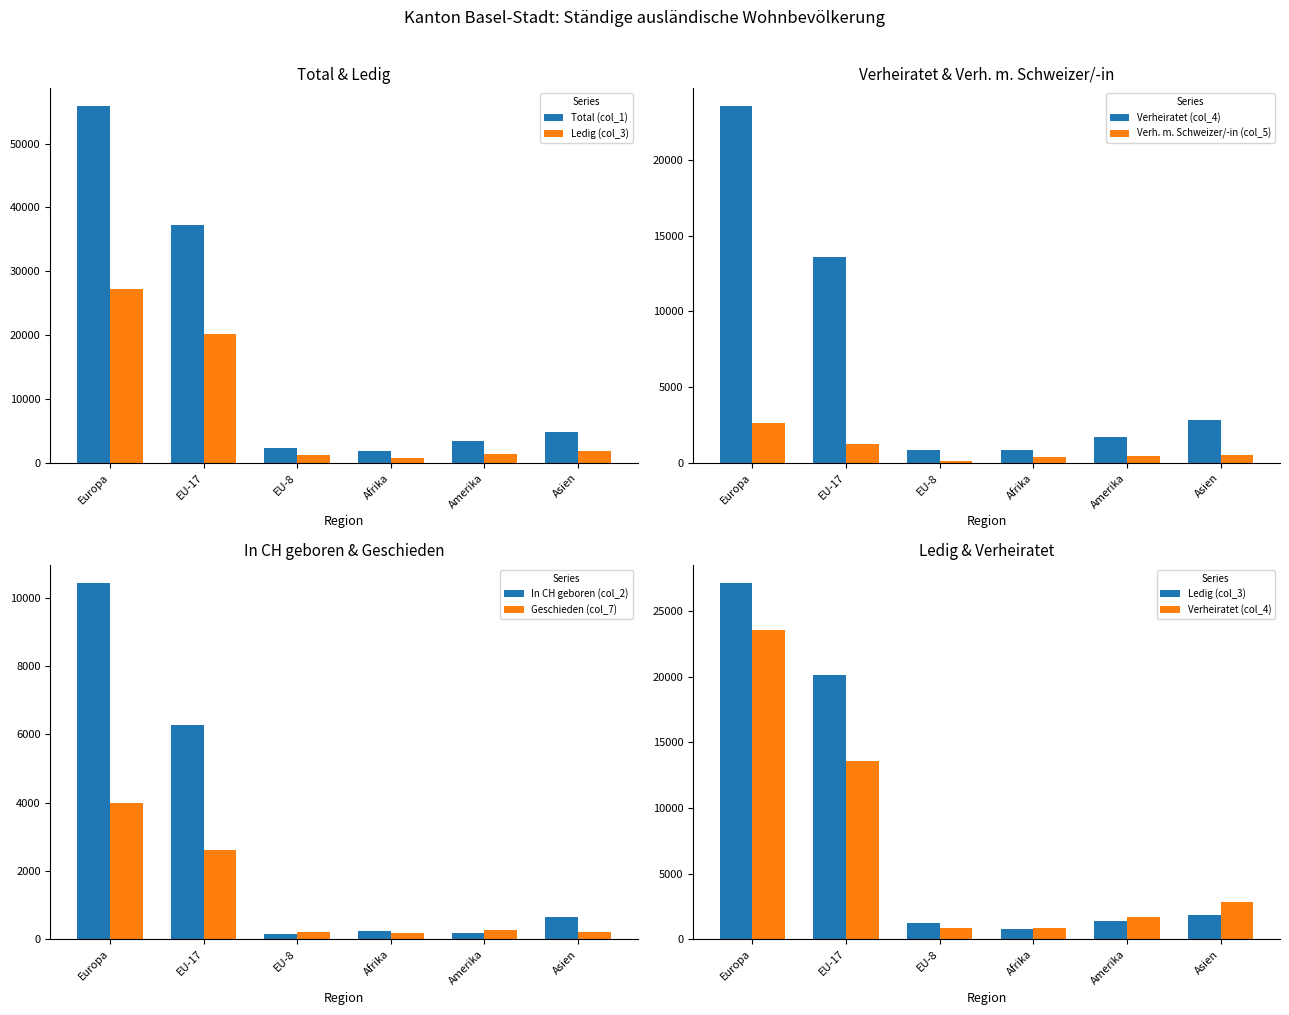

What position from the left is Afrika?

4